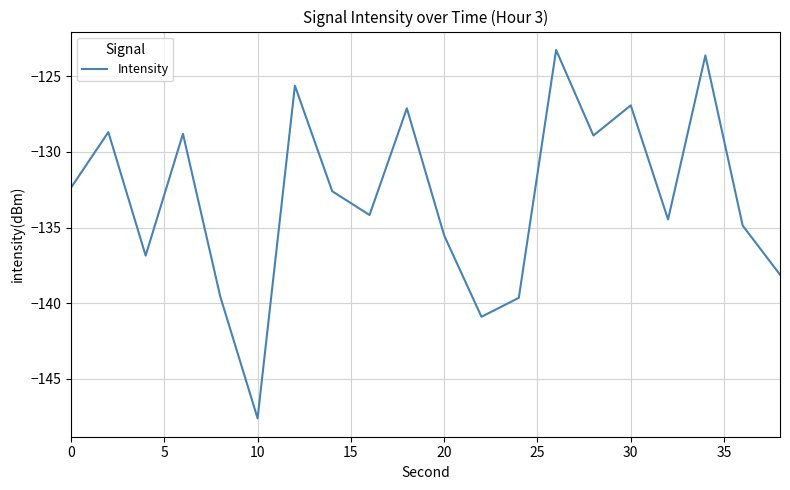

What is the maximum value shown in the chart?

-123.3